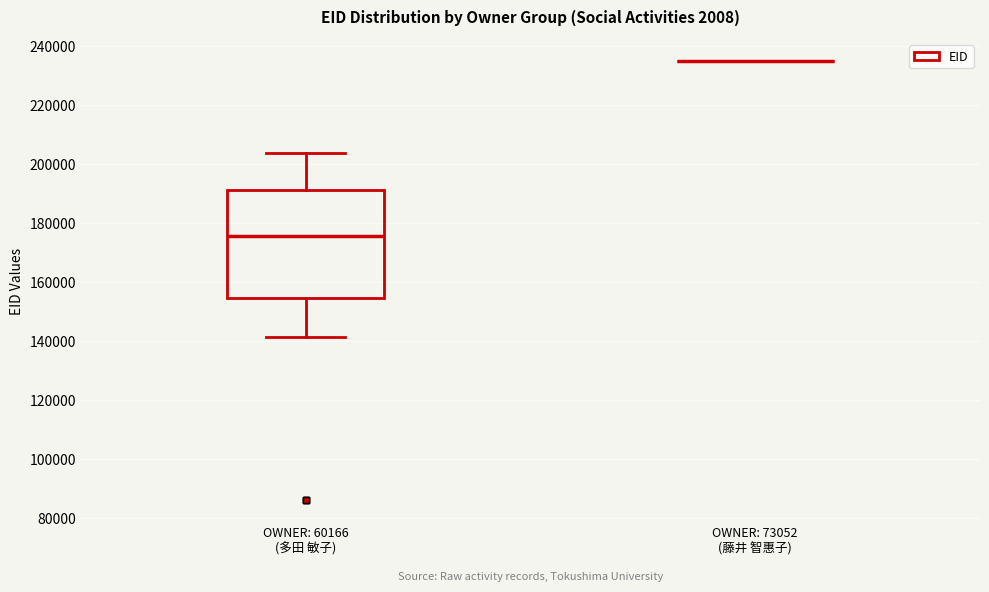

Where does the upper whisker of the box for OWNER: 60166 (多田 敏子) end on the y-axis? The values are not printed on the chart, so give them approximately, as read against the axis.

204000